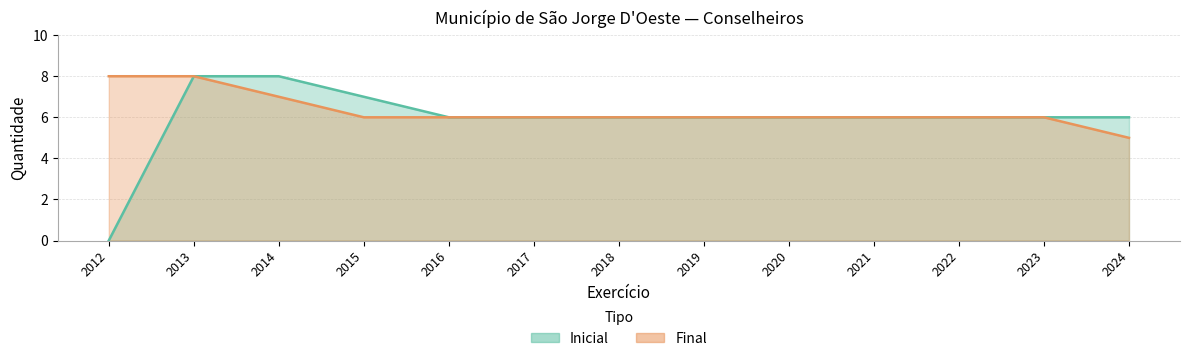

Which series has the widest spread of values?

Inicial